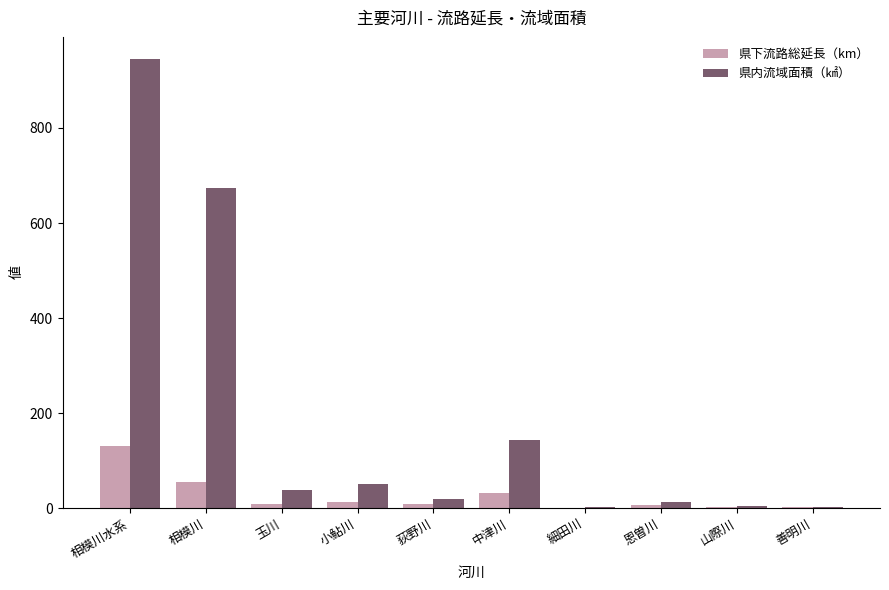

Where does the 県内流域面積（㎢） series first go above 38?

相模川水系